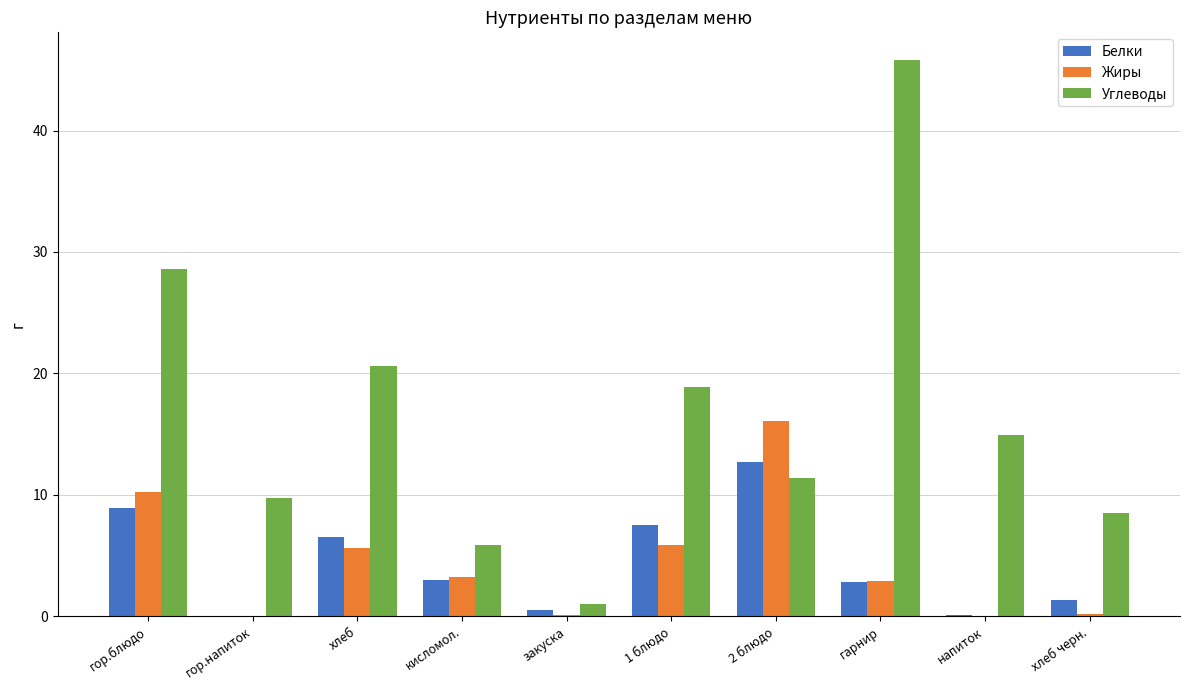

Which series has the largest total across all categories?

Углеводы